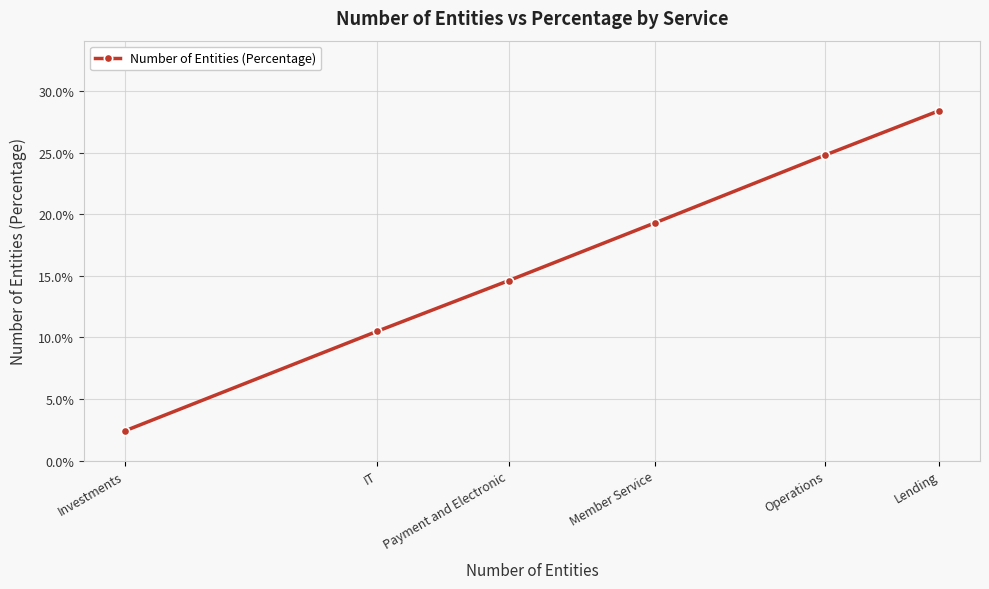

How many data points are less than 19?

3